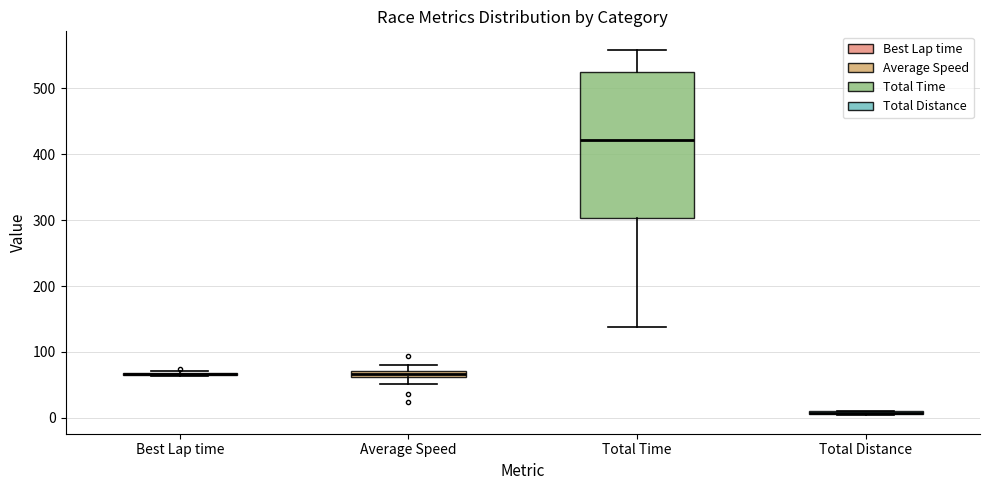

Comparing the boxes themselves (not the whiskers), which one is the tallest?

Total Time